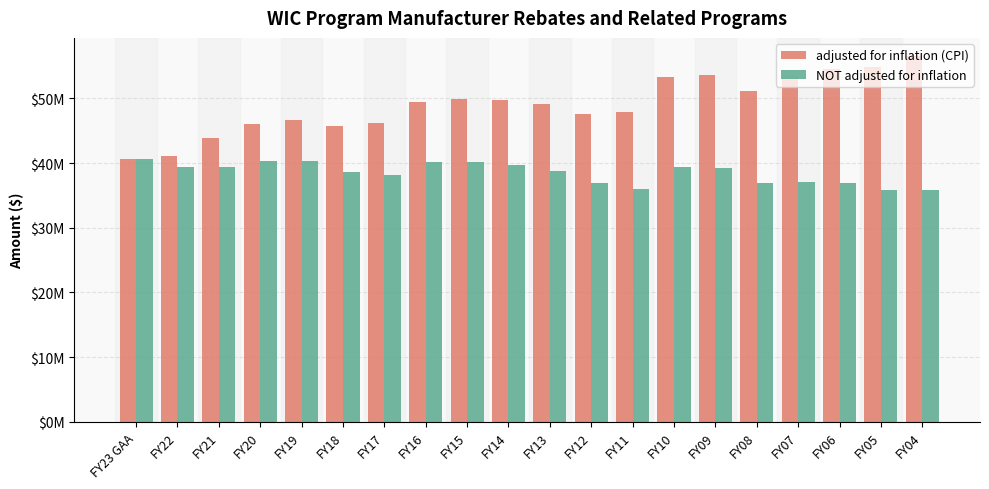

What is the difference between the adjusted for inflation (CPI) values at FY04 and FY21?

12625794